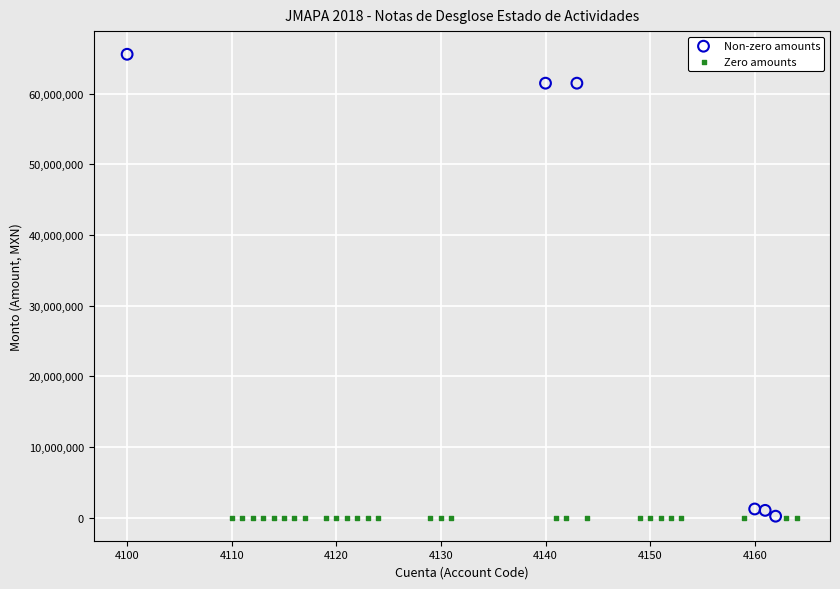

Which series contains the highest Y value?

Non-zero amounts